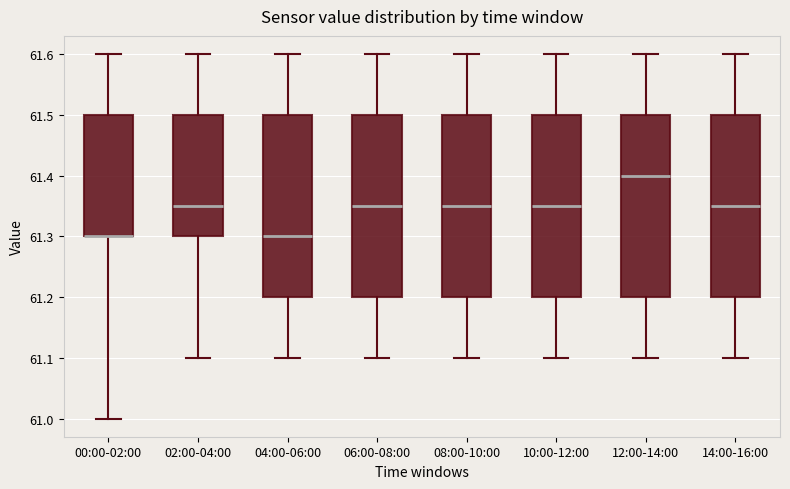

Where does the median line of the box for 12:00-14:00 sit on the y-axis? The values are not printed on the chart, so give them approximately, as read against the axis.

61.40